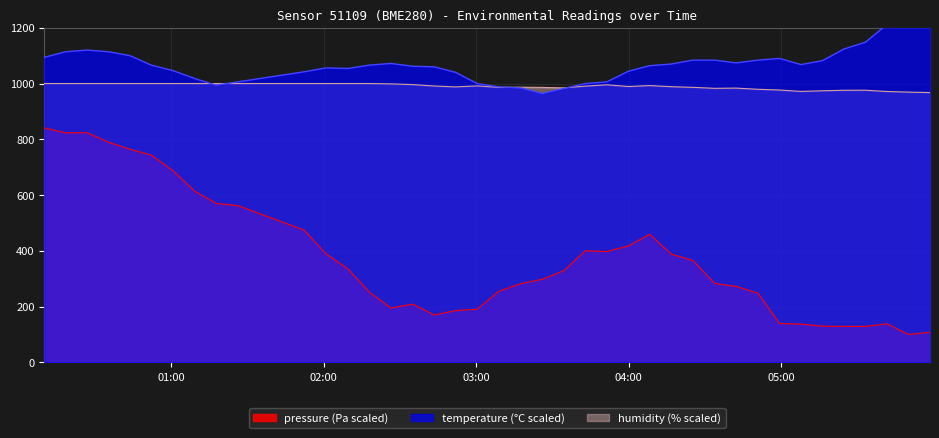

Which series has the largest range (max minus min)?

pressure